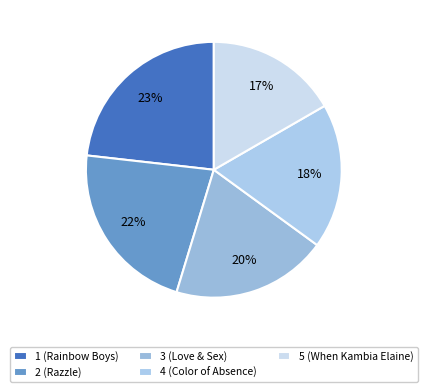

Rank the categories by value from lowest to highest.

5 (When Kambia Elaine), 4 (Color of Absence), 3 (Love & Sex), 2 (Razzle), 1 (Rainbow Boys)